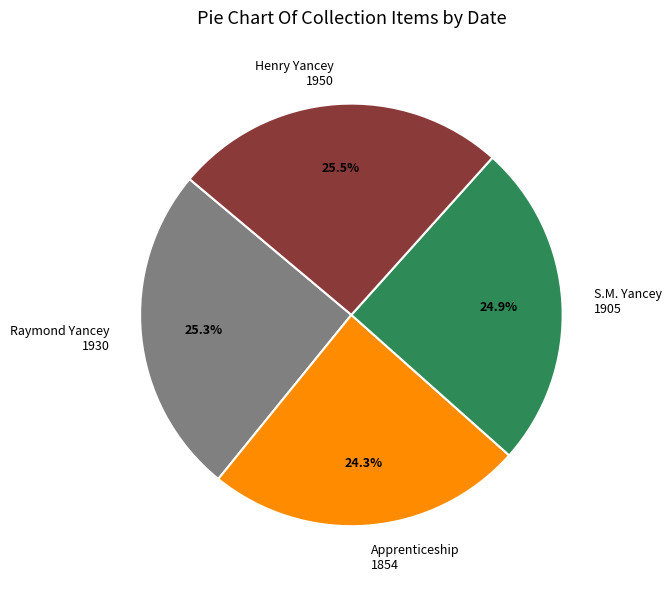

To the nearest percent, what is the difference between the largest and smallest slice percentages?

1%